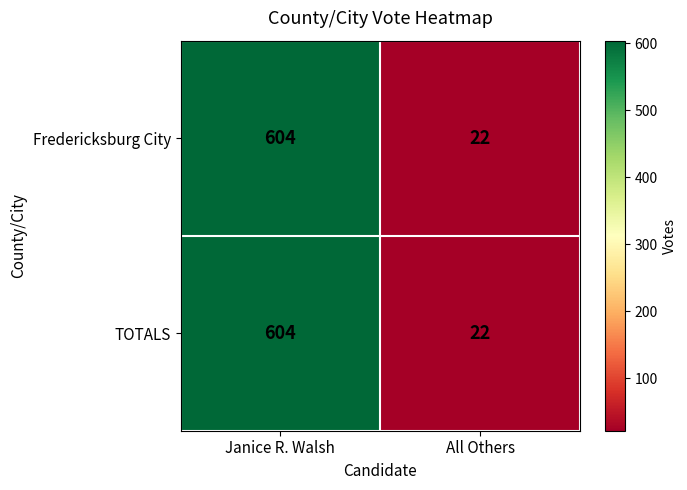

What is the sum of all Fredericksburg City values?

626